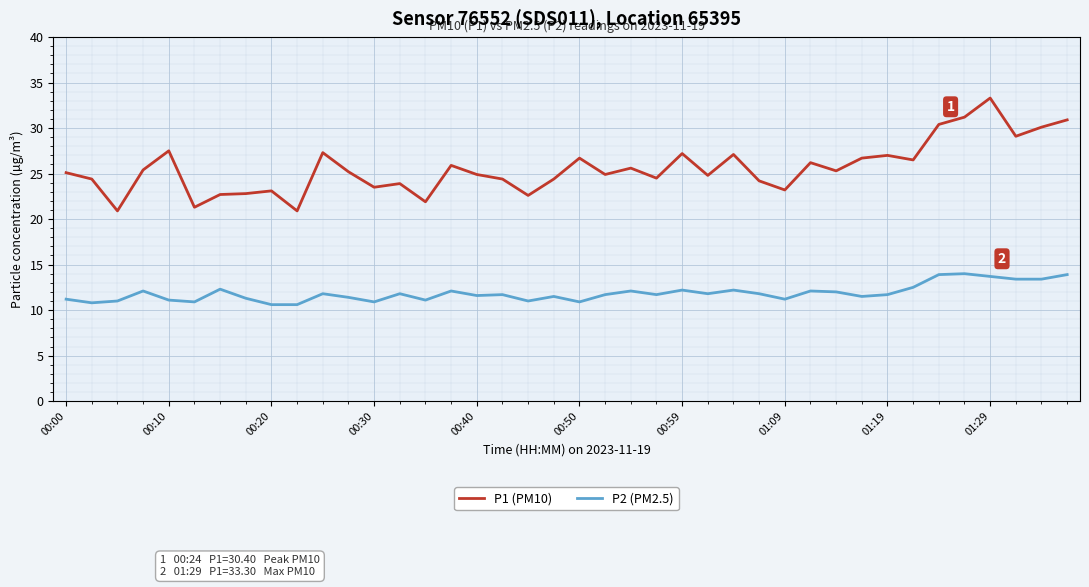

What is the minimum value for P1 (PM10)?

20.9